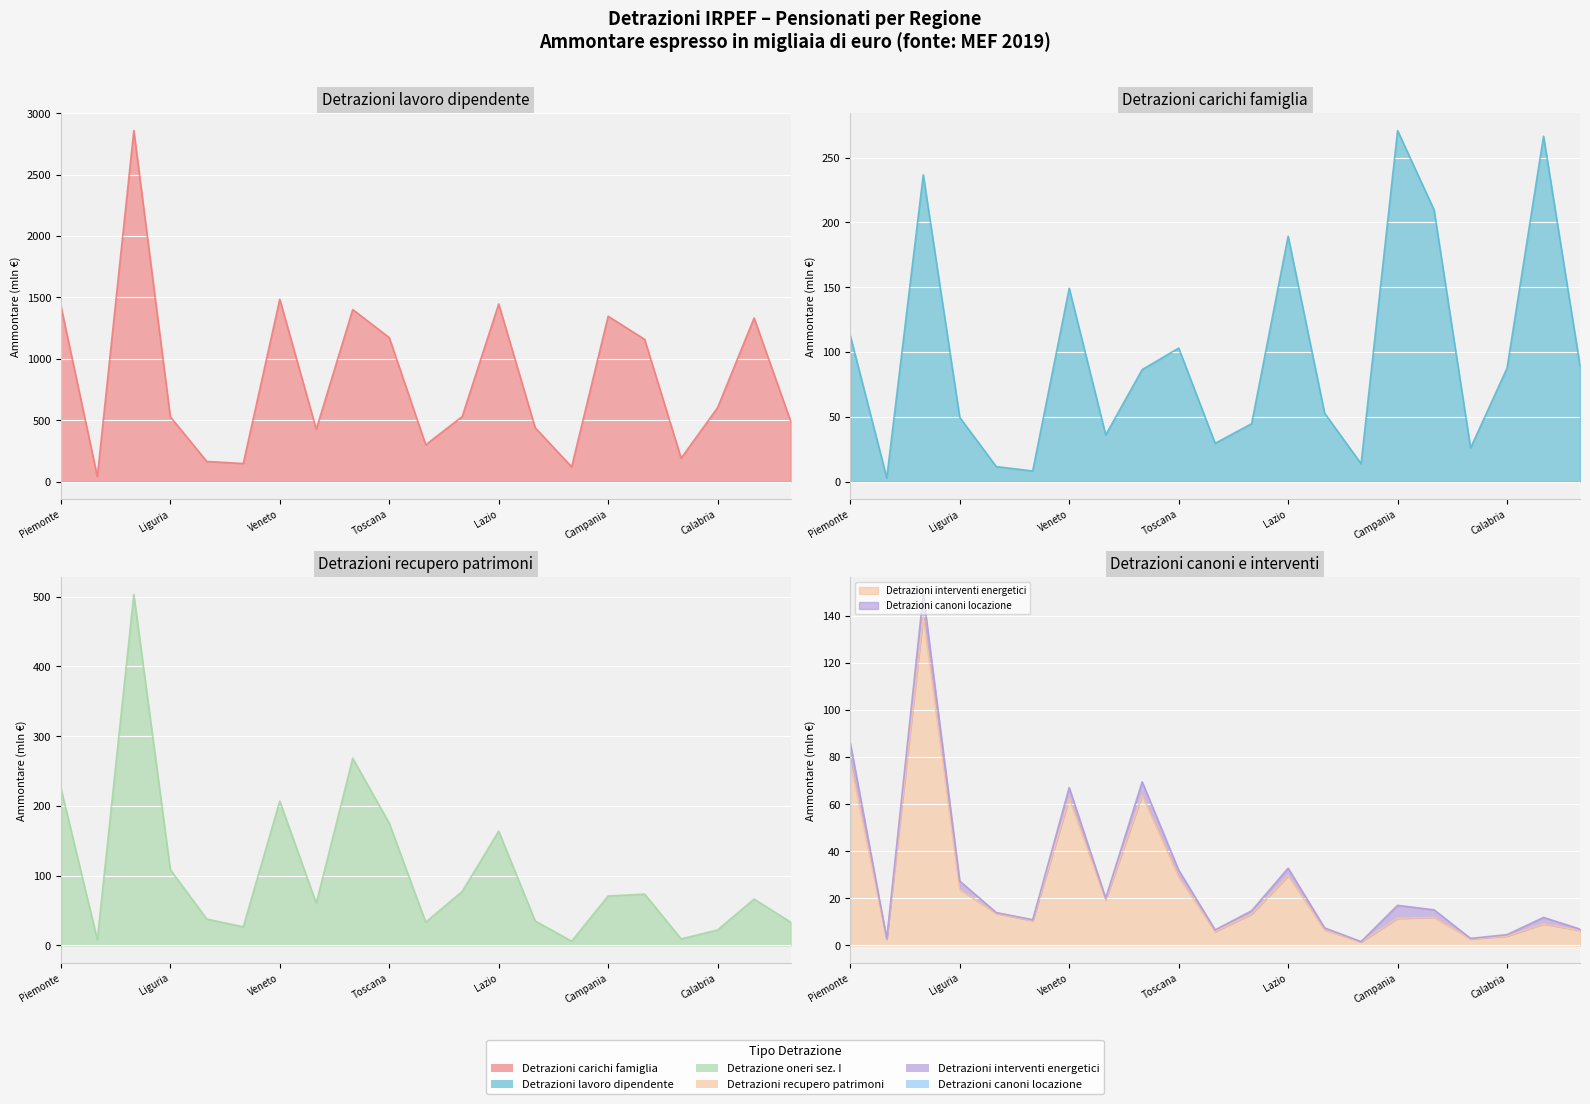

What is the value of the Detrazioni lavoro dipendente (Amm.) point at the 15th from the left?

119.6